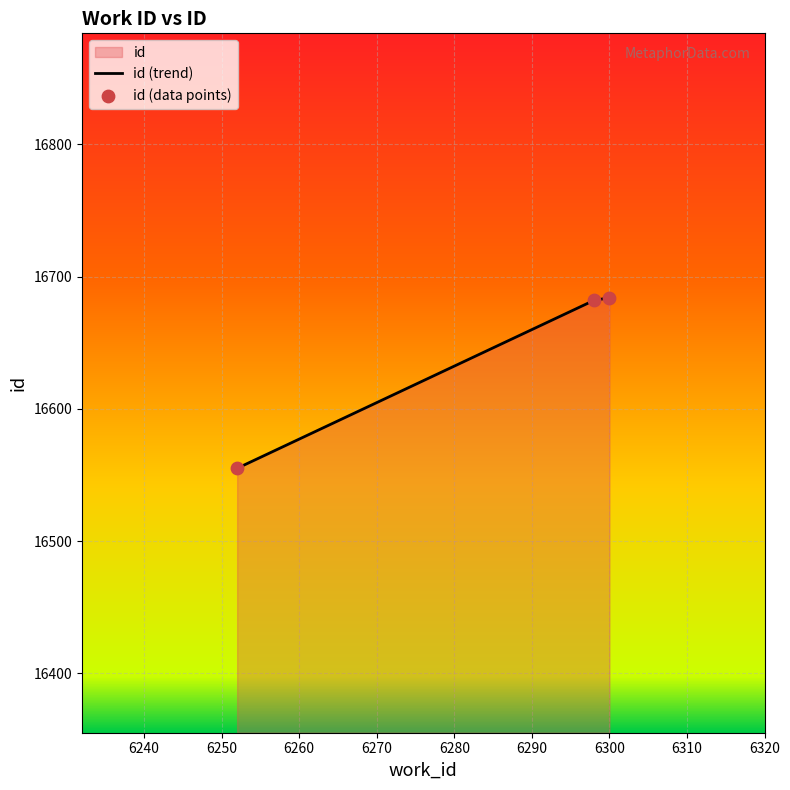

Which has a higher value, 6300 or 6252?

6300